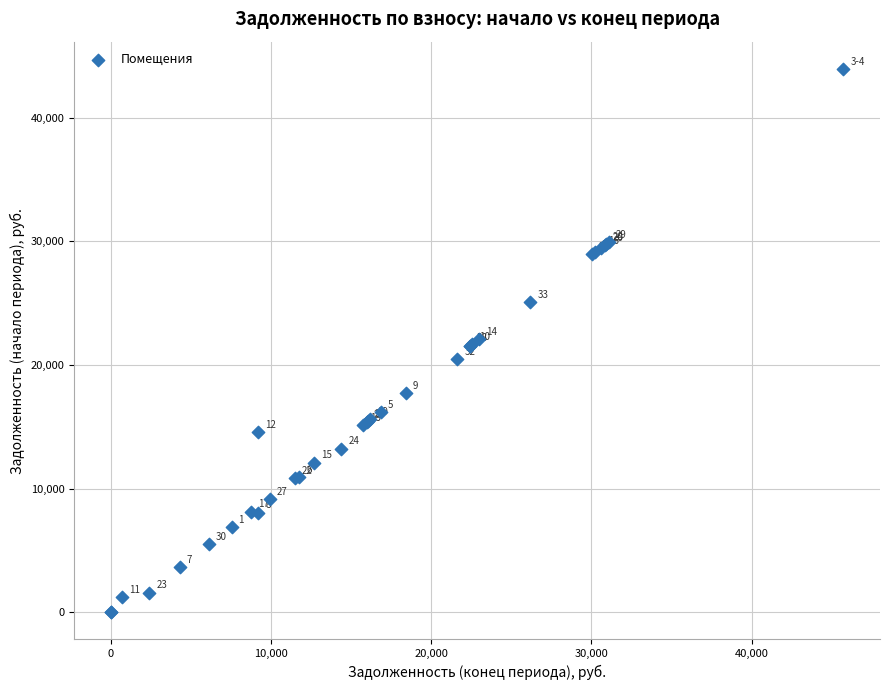

What Y value in the scatter plot is closest to 21975?

22128.8